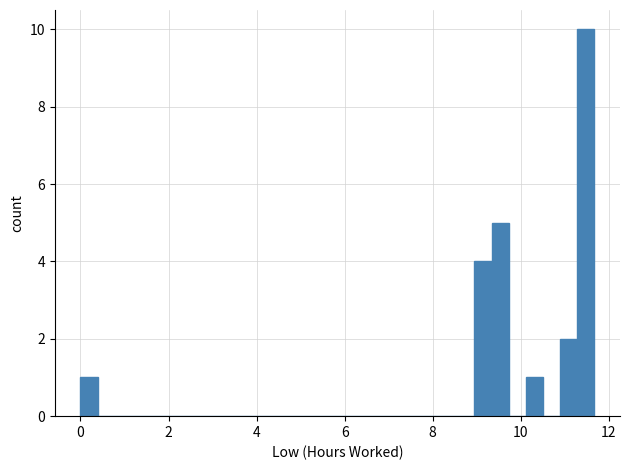

Around what value on the x-axis is the tallest bar? Give the approximate position of its centre, as read against the axis.

11.4